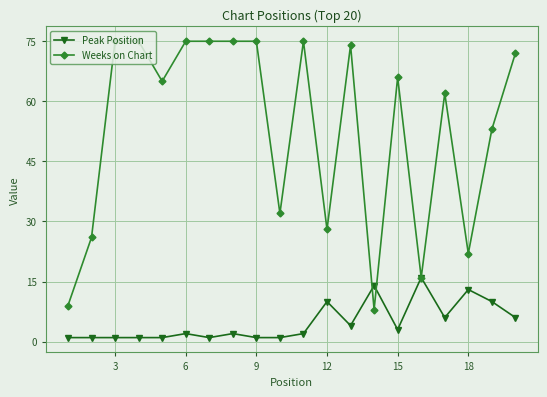

What is the difference between the maximum and minimum values in the Weeks on Chart series?

67